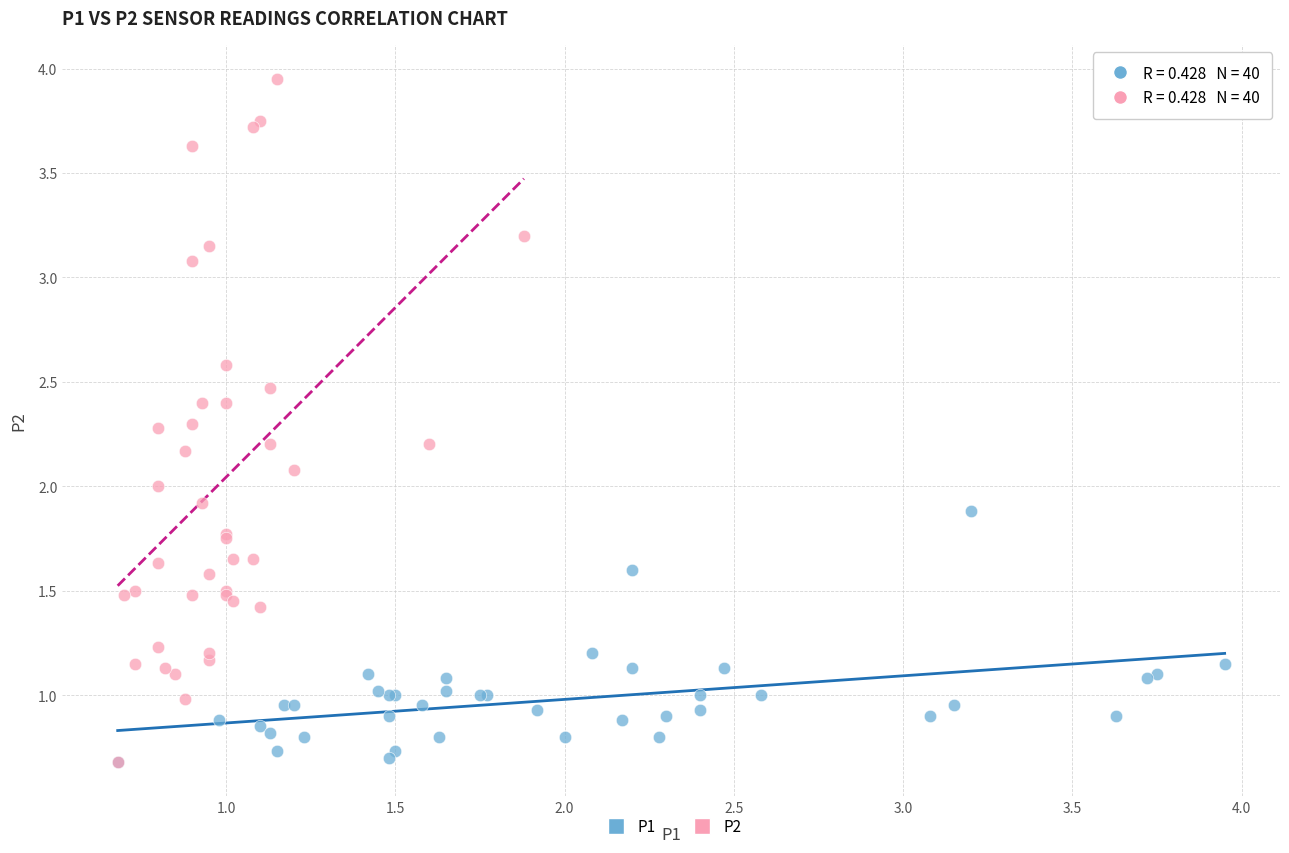

Which series has the widest spread of Y values?

P2